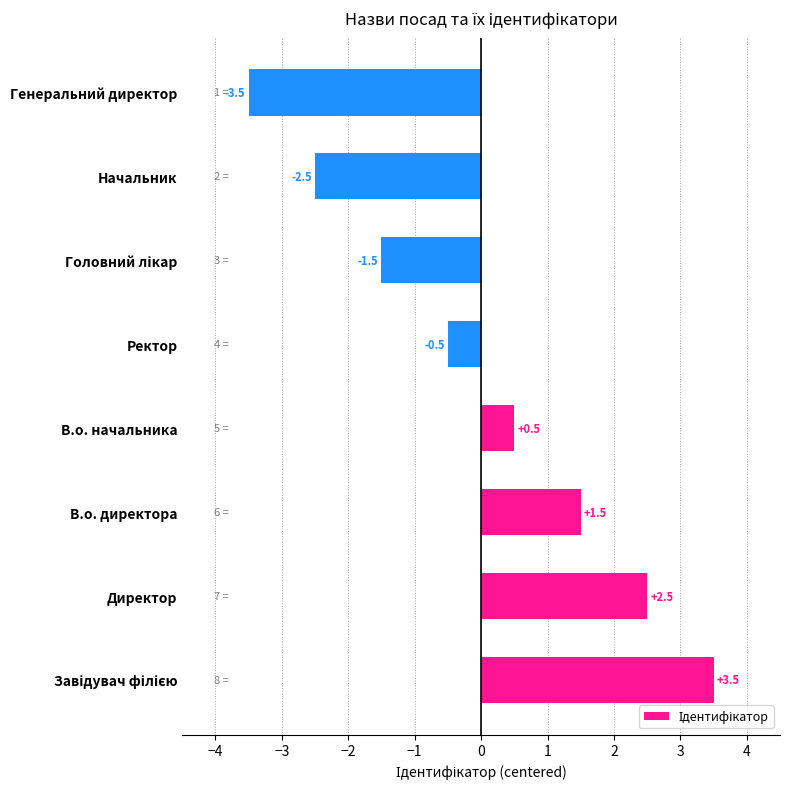

Reading top to bottom, what are all the values shown in this chart?

-3.5	-2.5	-1.5	-0.5	0.5	1.5	2.5	3.5